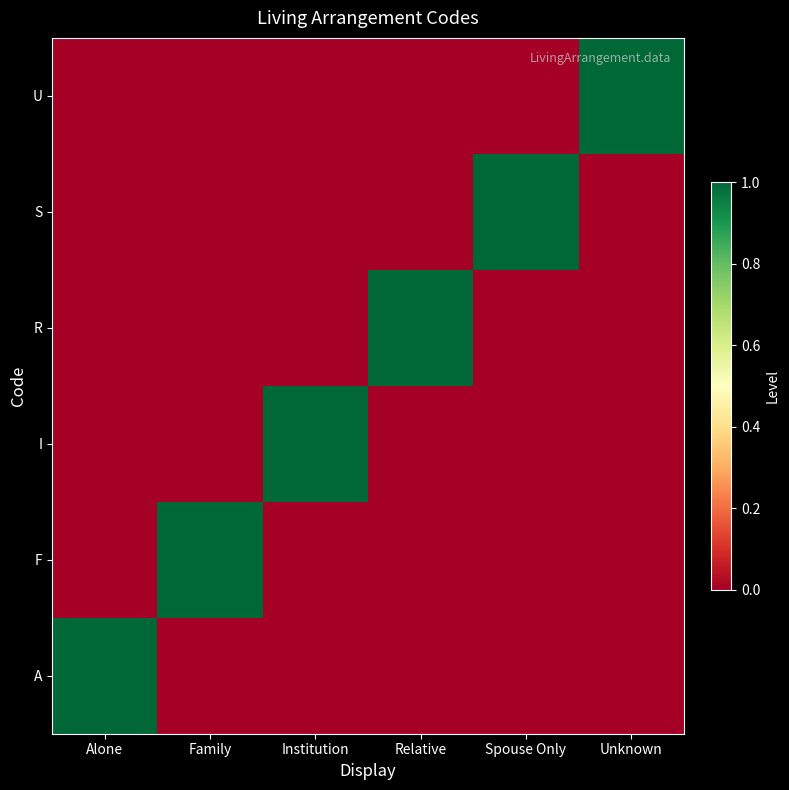

Rank the series at Spouse Only from highest to lowest value.

S, A, F, I, R, U